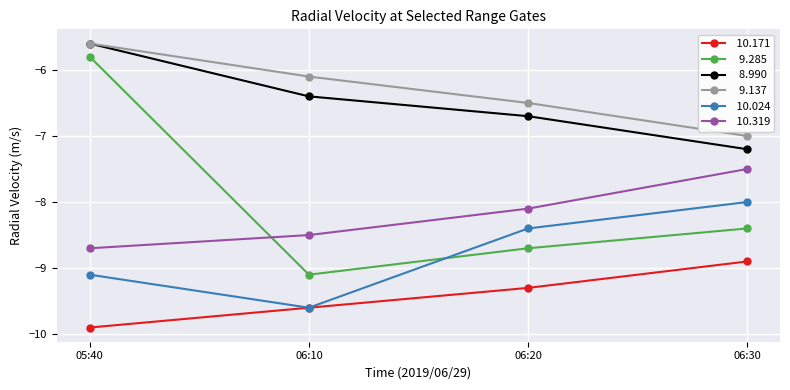

What position from the right is 06:20?

2